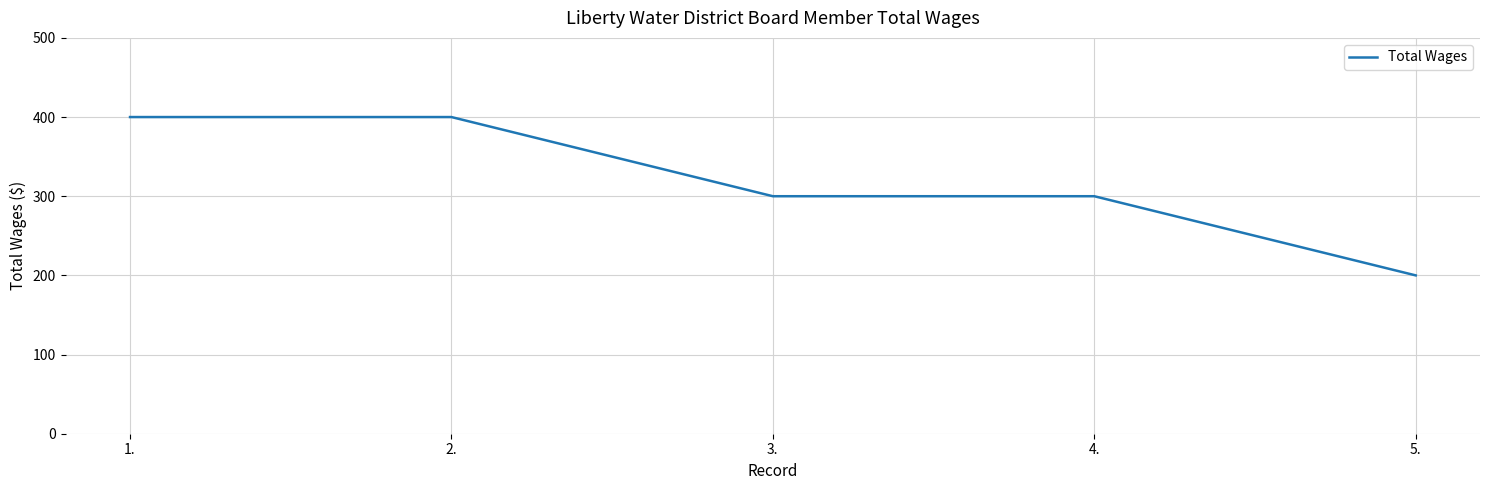

Reading right to left, transcribe all the data shown in this chart.

5.=200	4.=300	3.=300	2.=400	1.=400